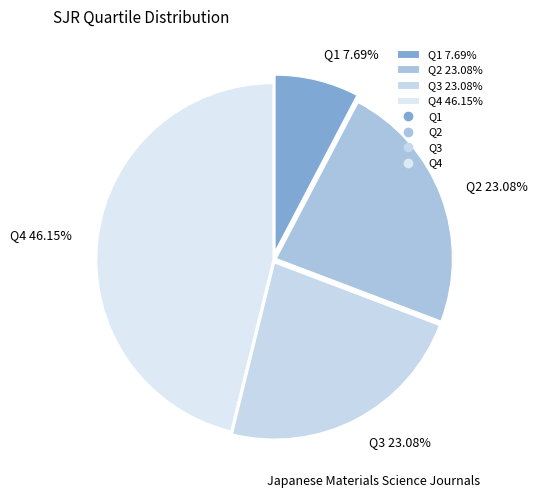

Which slice is the largest?

Q4